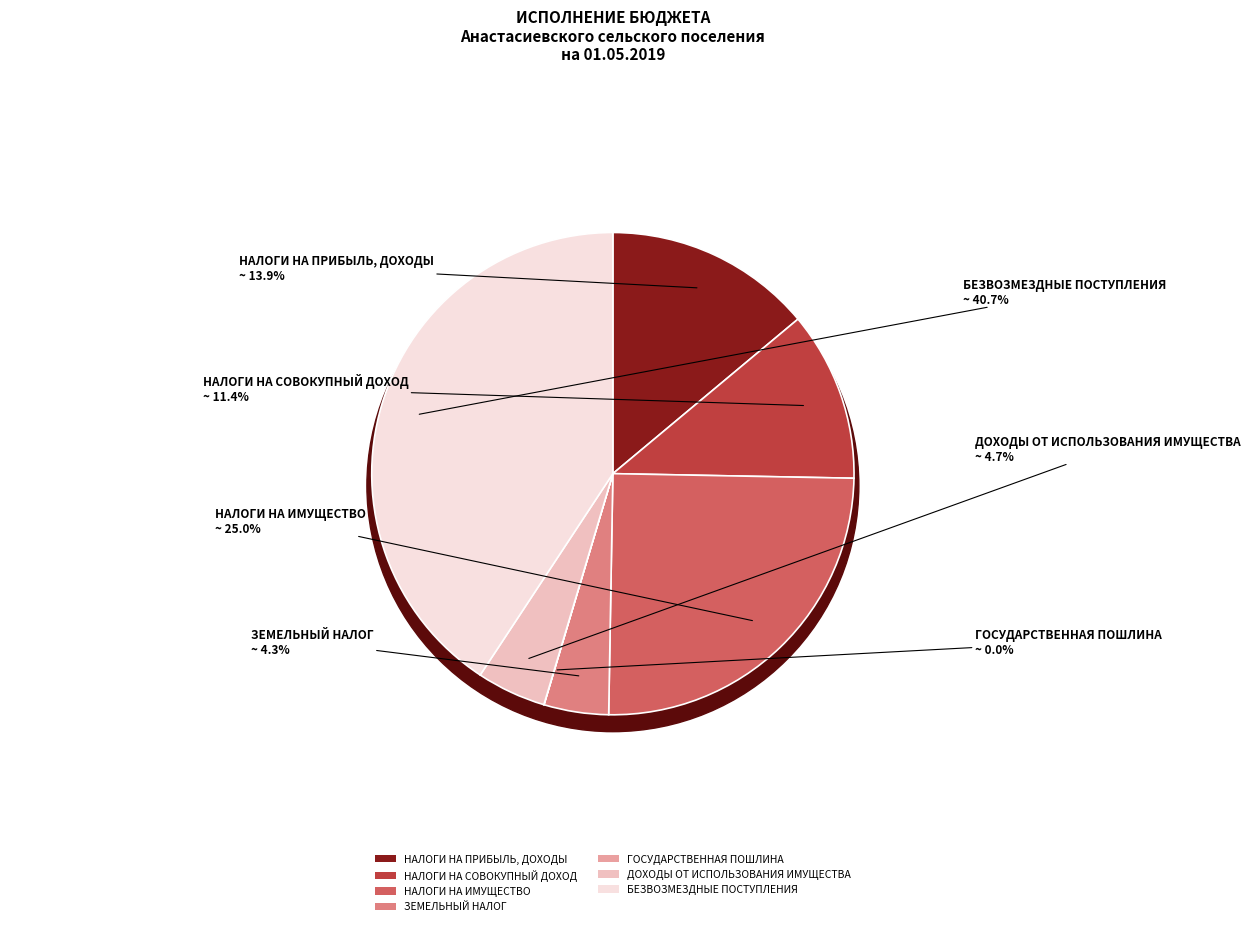

What is the change in value from НАЛОГИ НА СОВОКУПНЫЙ ДОХОД to ЗЕМЕЛЬНЫЙ НАЛОГ?

-910900